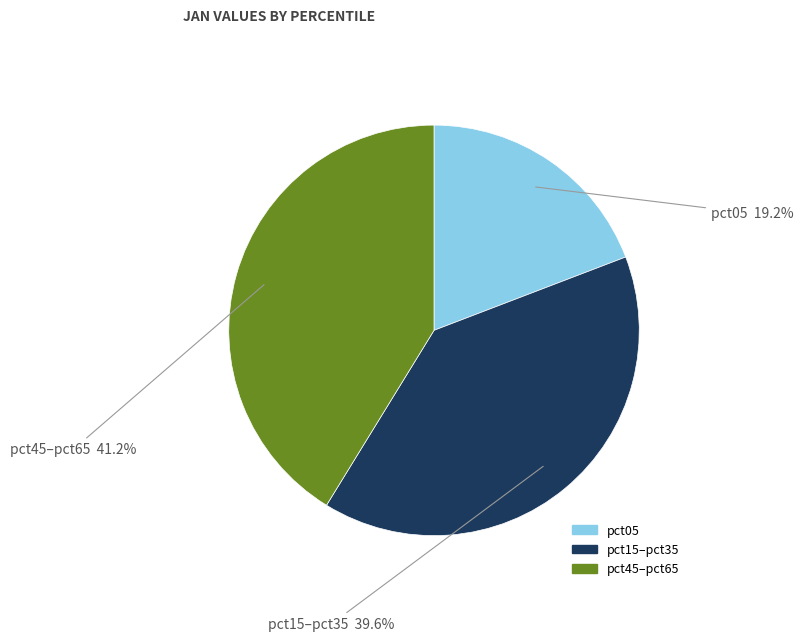

How many segments does this pie chart have?

3